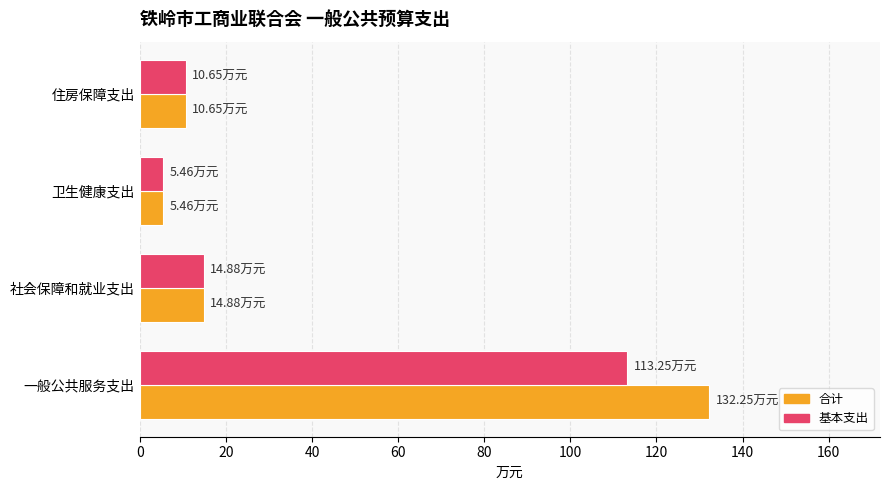

Which category has the lowest value in the 基本支出 series?

卫生健康支出